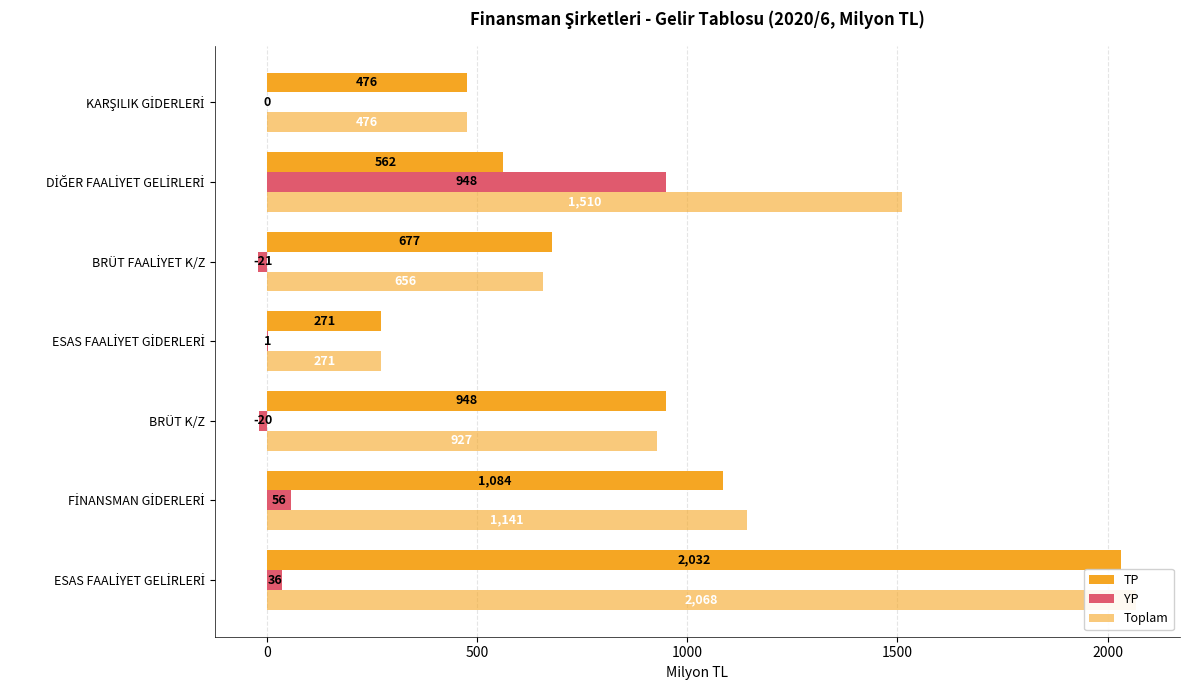

Is the value of Toplam at KARŞILIK GİDERLERİ greater than the value of TP at ESAS FAALİYET GELİRLERİ?

No